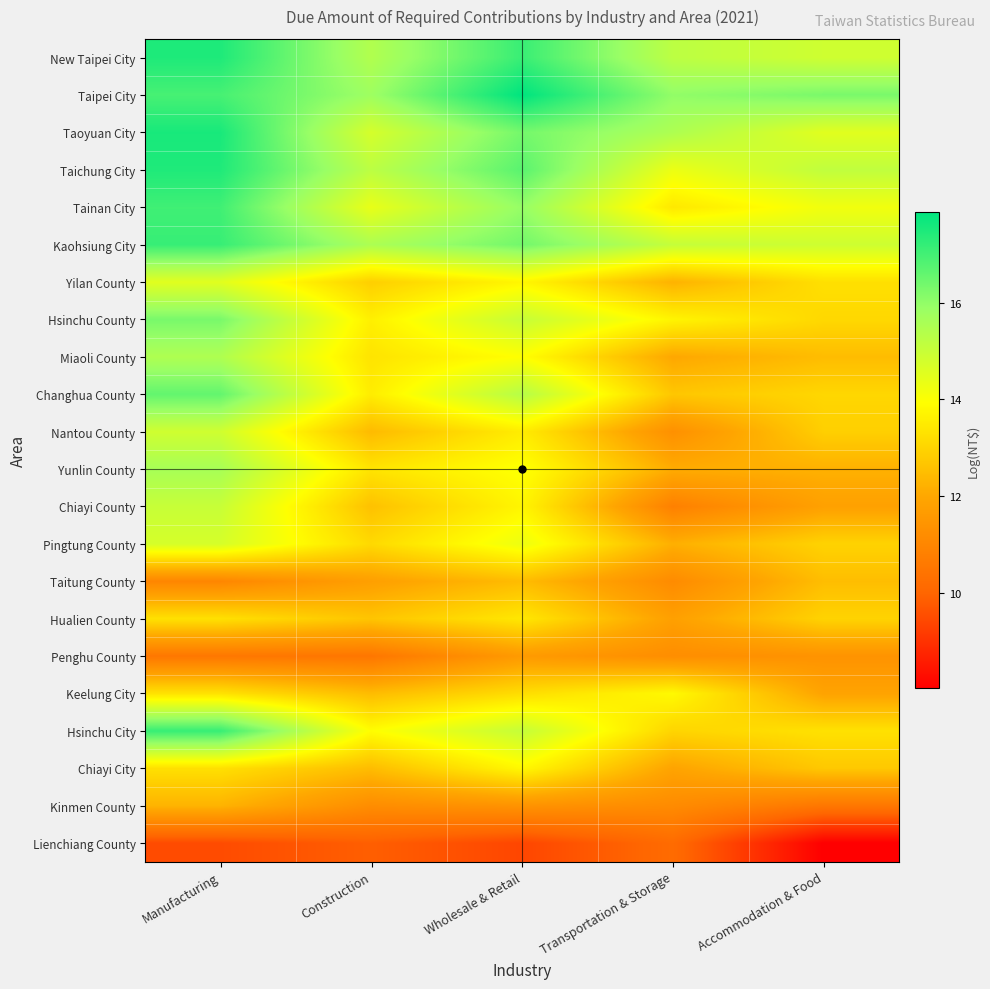

What is the total value across all series at Wholesale & Retail?

314.4